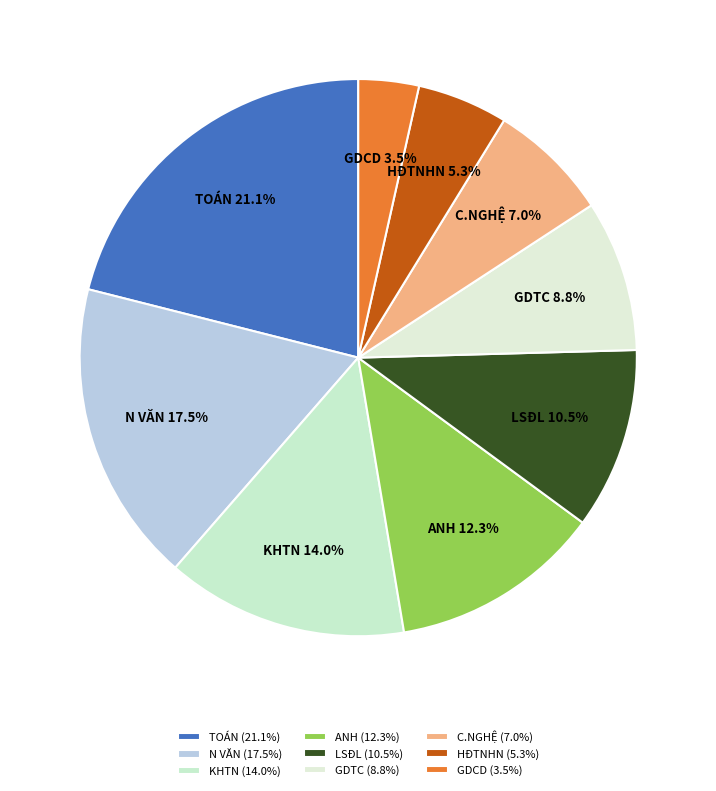

Count the number of slices in the pie.

9